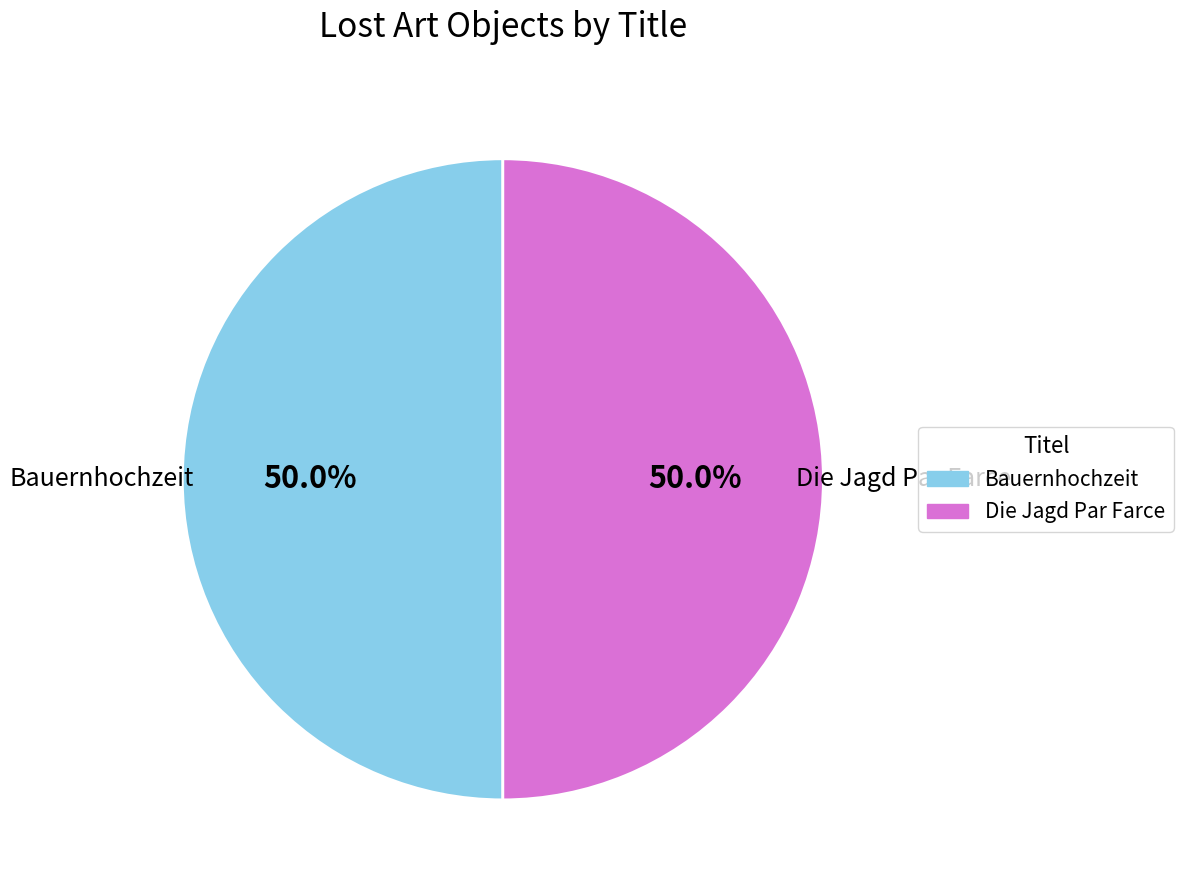

What portion of the pie excludes Die Jagd Par Farce?

50.0%